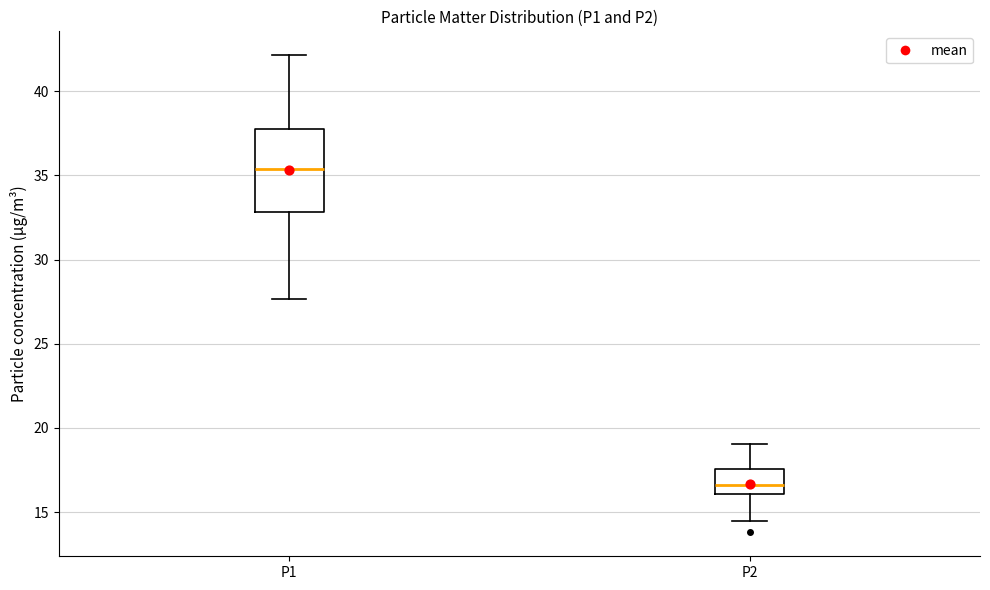

Reading left to right, read every box against the y-axis: the position of its median line, the range the box covers, and the ends of its whiskers. The values are not printed on the chart, so give them approximately, as read against the axis.

P1: median 35.5, box 33.0 to 37.5, whiskers 27.5 to 42.0
P2: median 16.5, box 16.0 to 17.5, whiskers 14.5 to 19.0